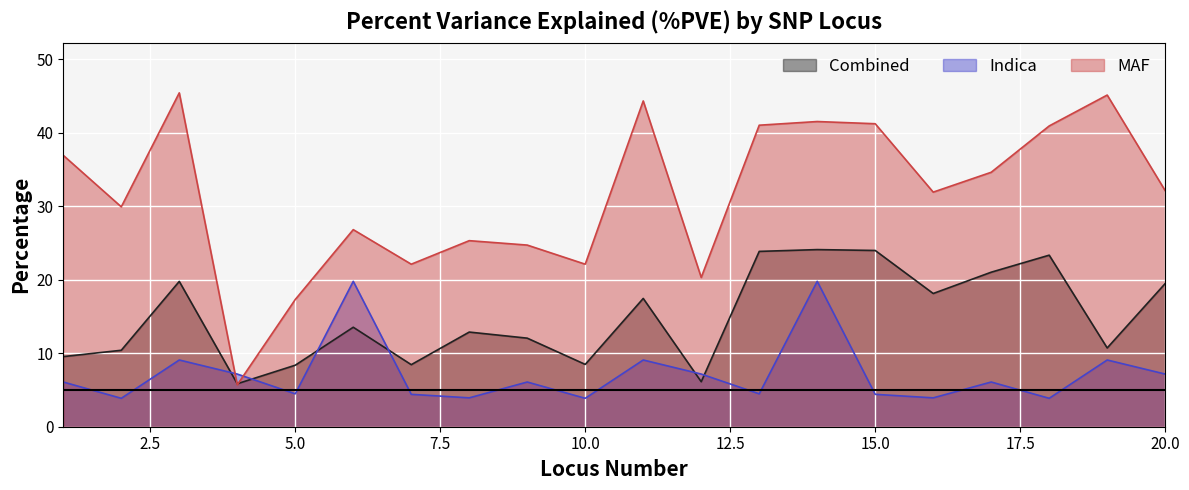

What is the average value of the Combined series?

14.9